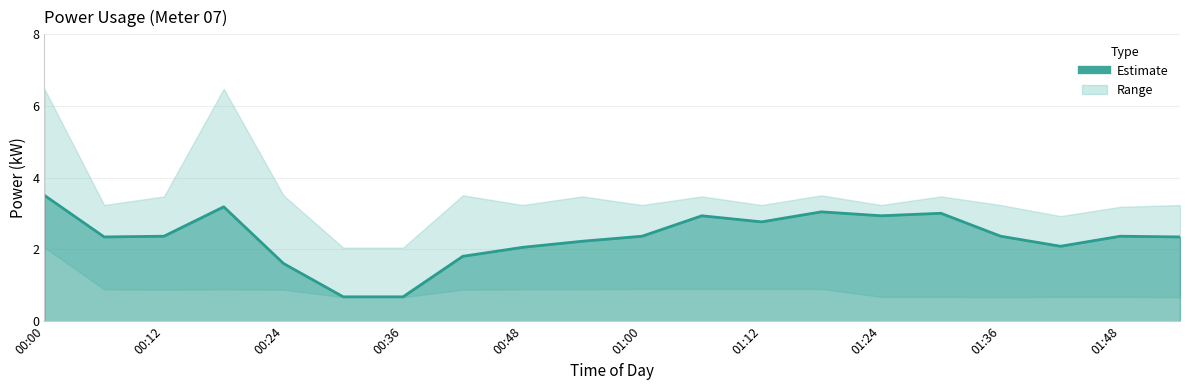

How many data points are above 2?

16